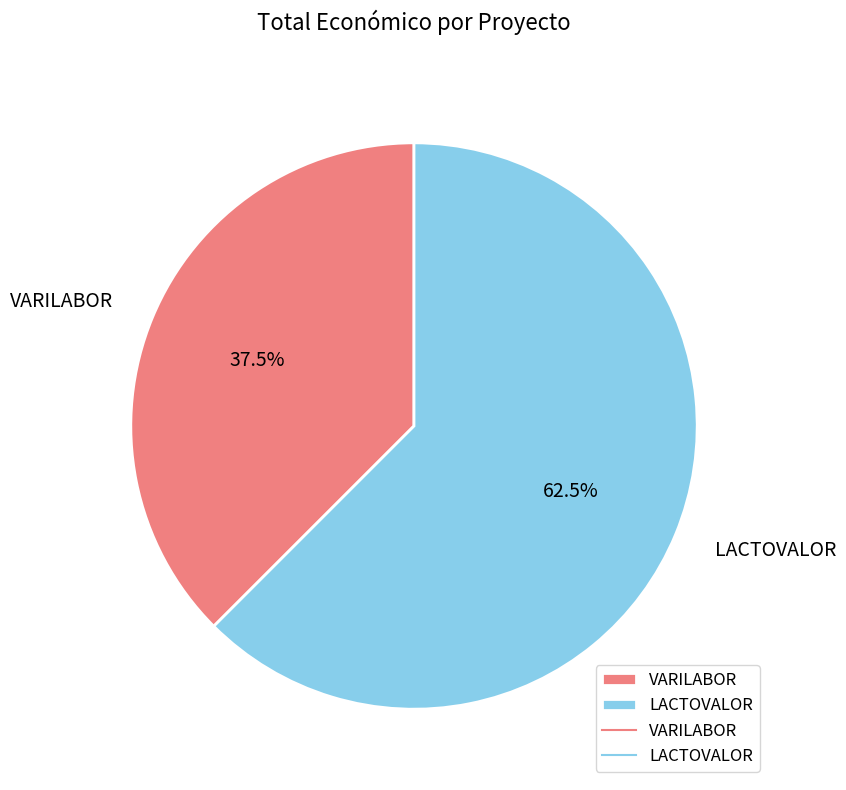

Between LACTOVALOR and VARILABOR, which is larger?

LACTOVALOR